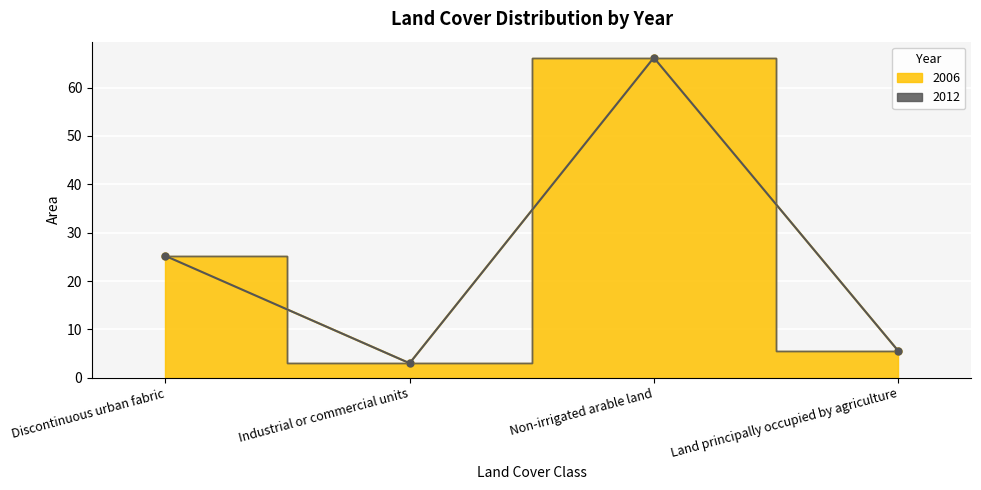

What is the ratio of the value at Discontinuous urban fabric to the value at Land principally occupied by agriculture?

4.5